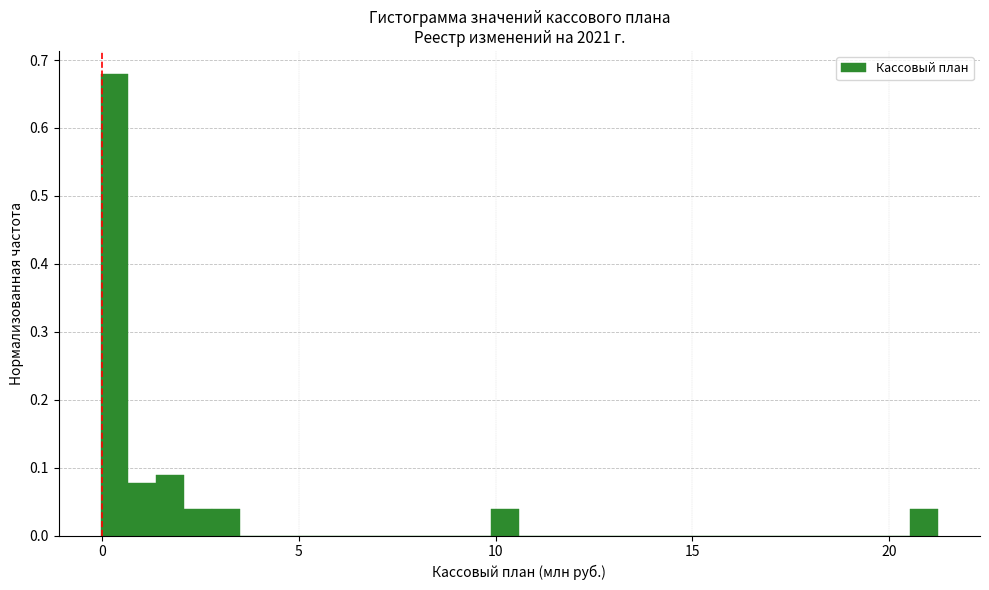

Around what value on the x-axis is the tallest bar? Give the approximate position of its centre, as read against the axis.

0.5